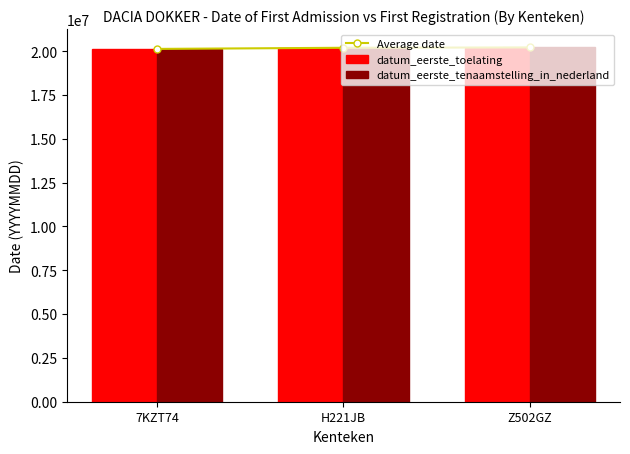

Count the number of categories in the chart.

3